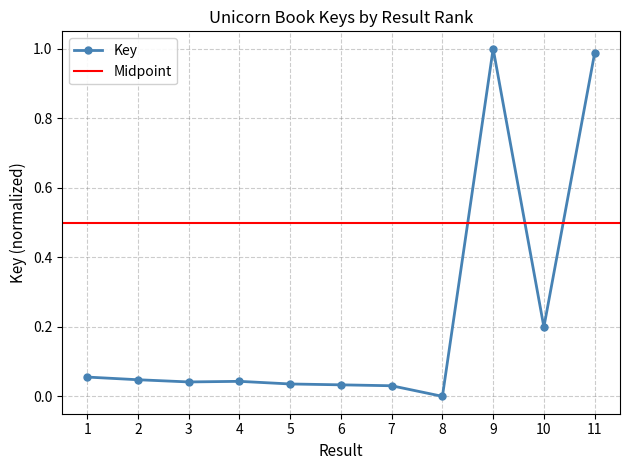

True or false: the data shows 0.1 at 7.

False